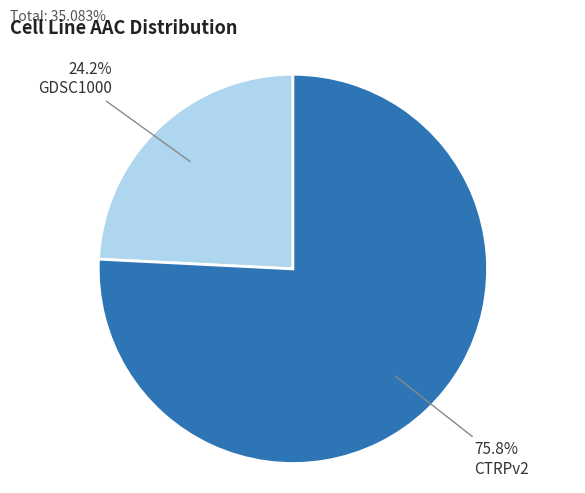

Count the number of slices in the pie.

2